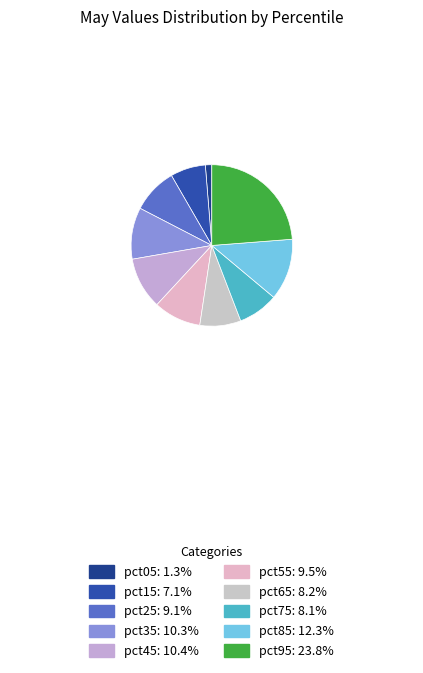

Count the number of slices in the pie.

10